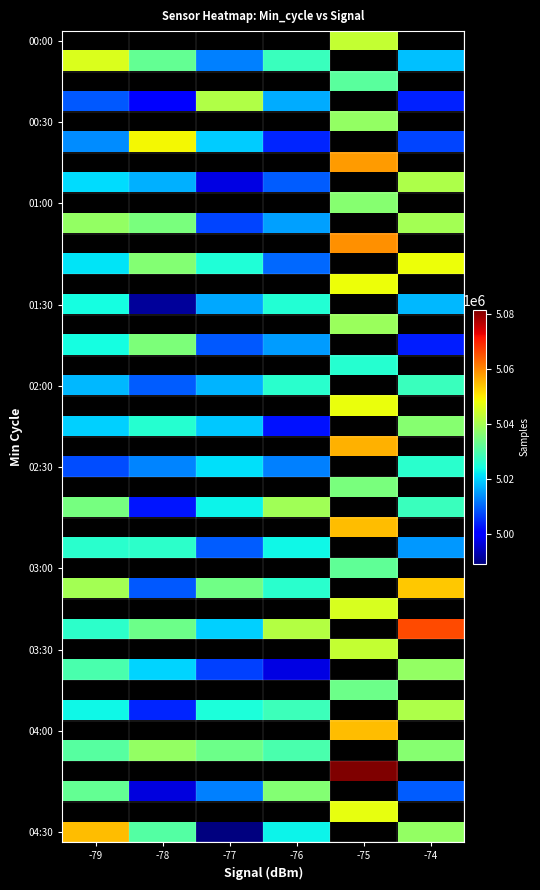

Between -79 and -78, which is larger?

-78